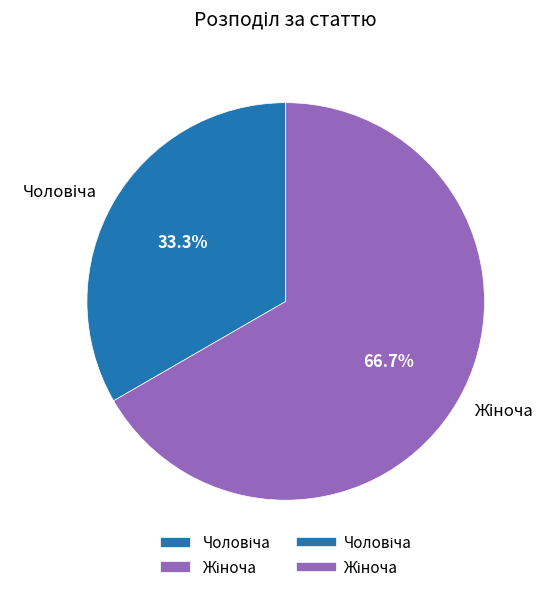

Is there a majority slice in this chart?

Yes